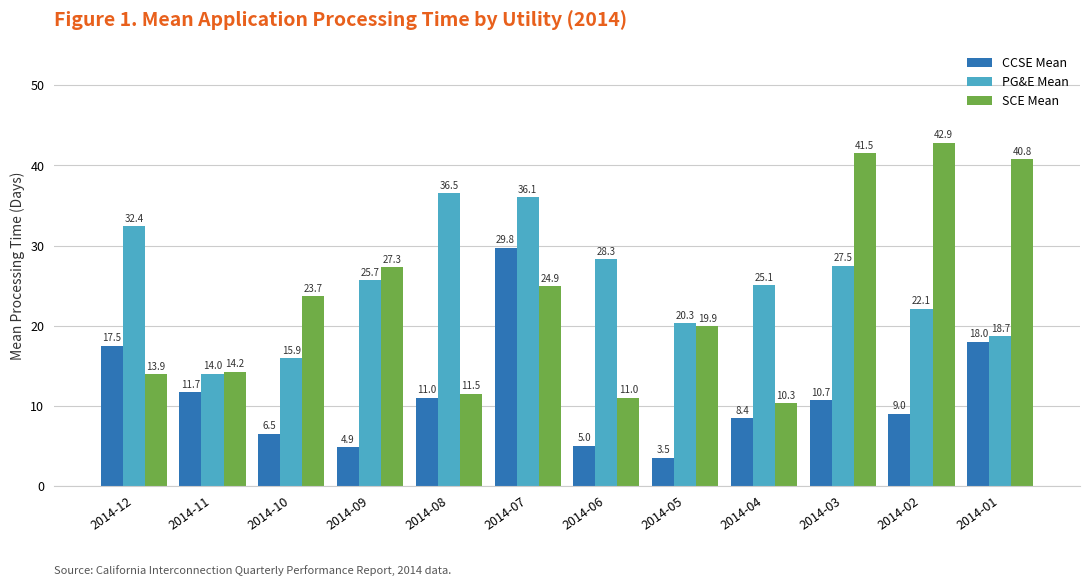

At which label is CCSE Mean closest to 16?

2014-12